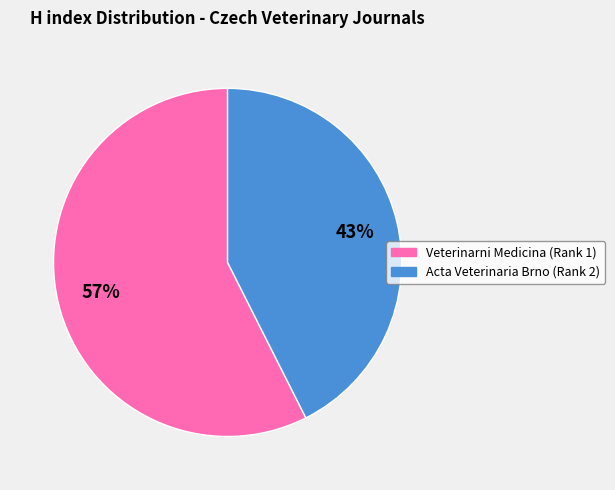

Count the number of slices in the pie.

2